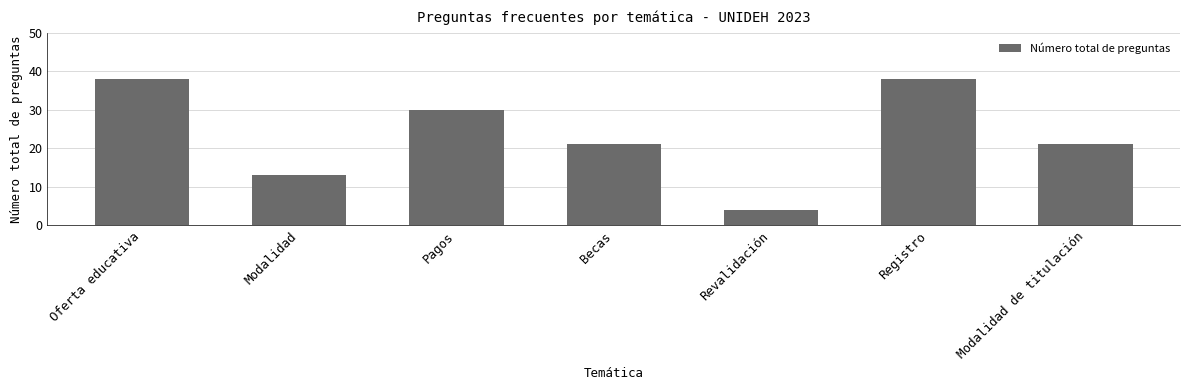

How many distinct data groups are displayed?

1